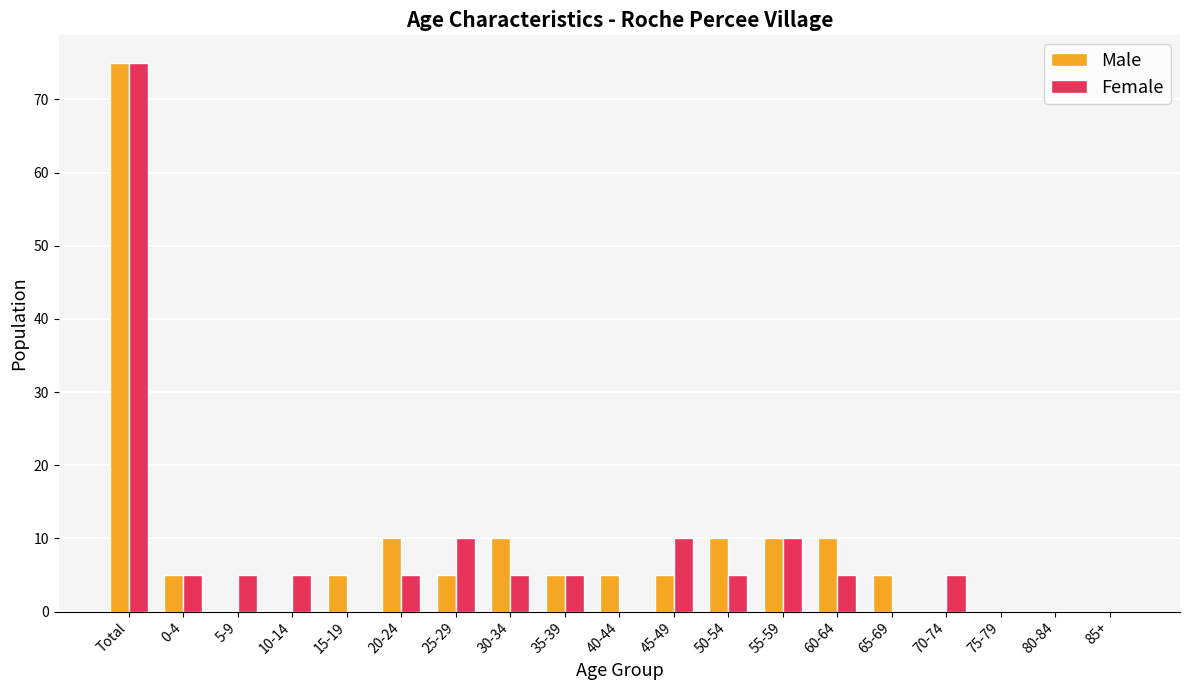

What is the maximum value shown in the chart?

75